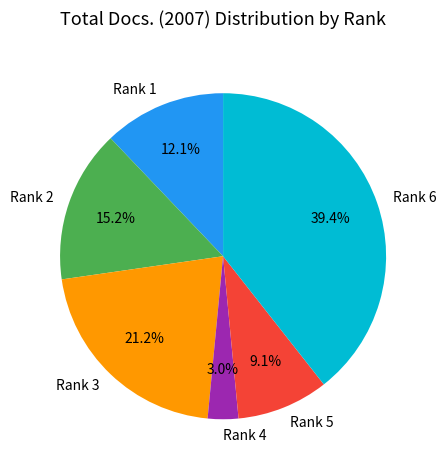

To the nearest percent, what is the difference between the Rank 4 and Rank 2 slice percentages?

12%